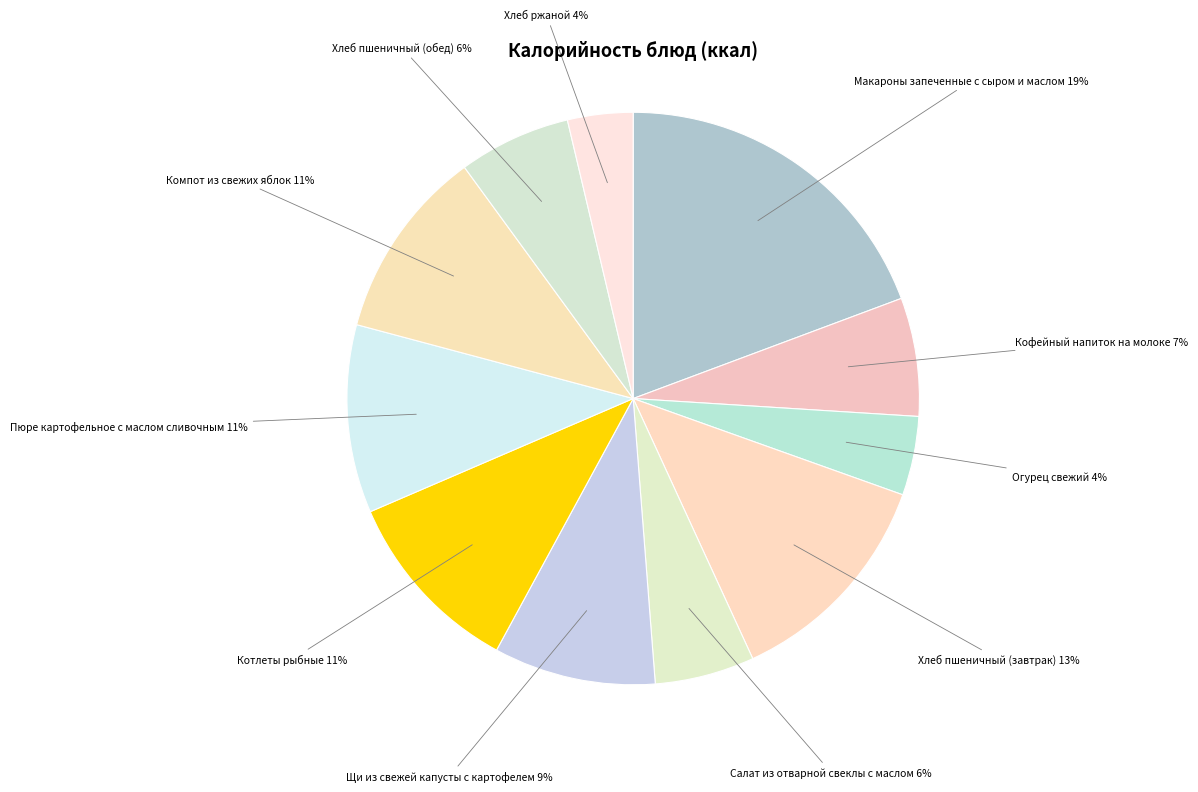

Count the number of slices in the pie.

11